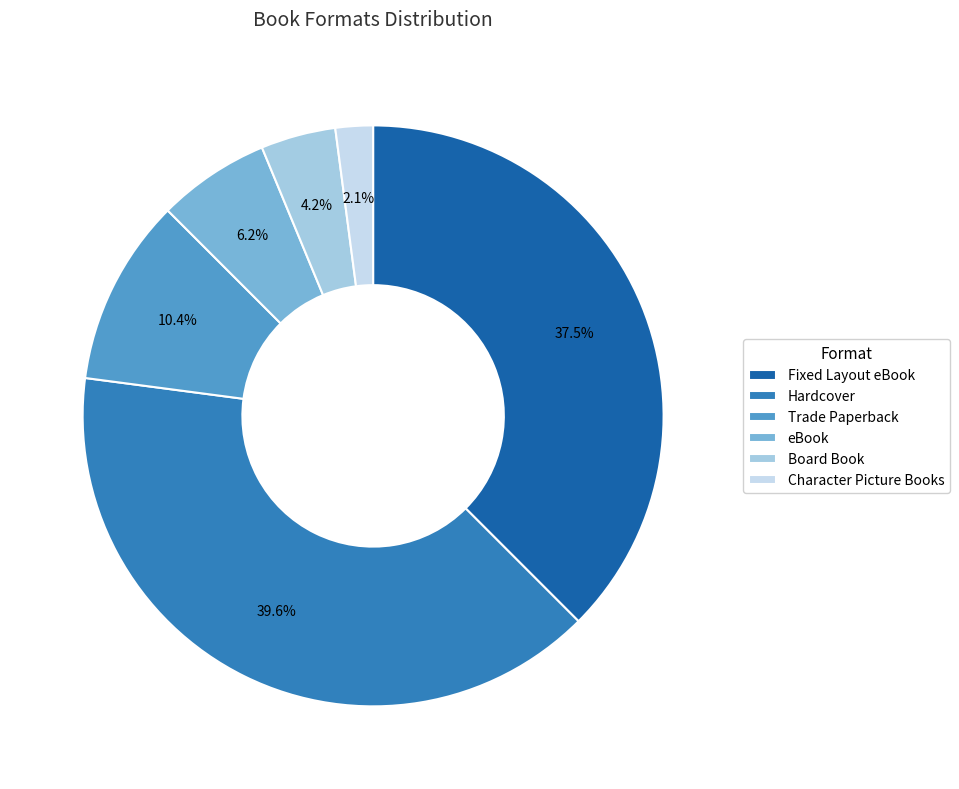

Rank the categories by value from highest to lowest.

Hardcover, Fixed Layout eBook, Trade Paperback, eBook, Board Book, Character Picture Books